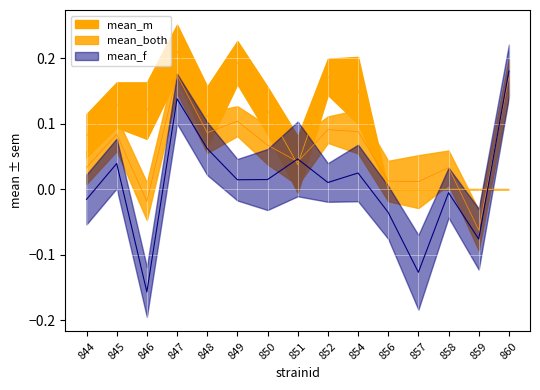

Between 852 and 857, which series saw the biggest shift?

mean_m